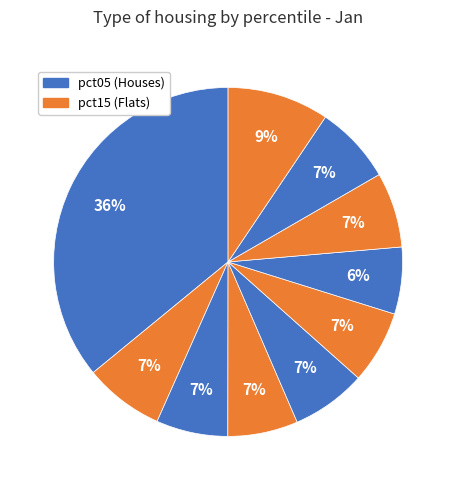

How many segments does this pie chart have?

10